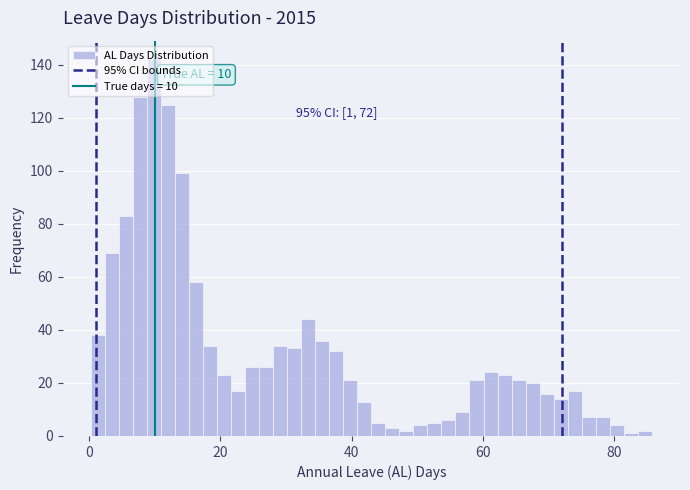

Around what value on the x-axis is the tallest bar? Give the approximate position of its centre, as read against the axis.

10